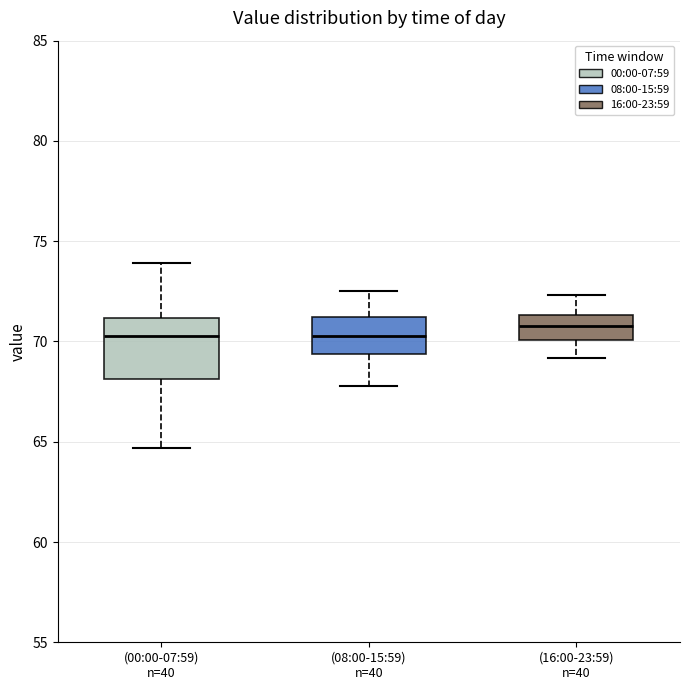

Reading left to right, read every box against the y-axis: the position of its median line, the range the box covers, and the ends of its whiskers. The values are not printed on the chart, so give them approximately, as read against the axis.

(00:00-07:59) n=40: median 70.5, box 68.0 to 71.0, whiskers 64.5 to 74.0
(08:00-15:59) n=40: median 70.5, box 69.5 to 71.0, whiskers 68.0 to 72.5
(16:00-23:59) n=40: median 71.0, box 70.0 to 71.5, whiskers 69.0 to 72.5